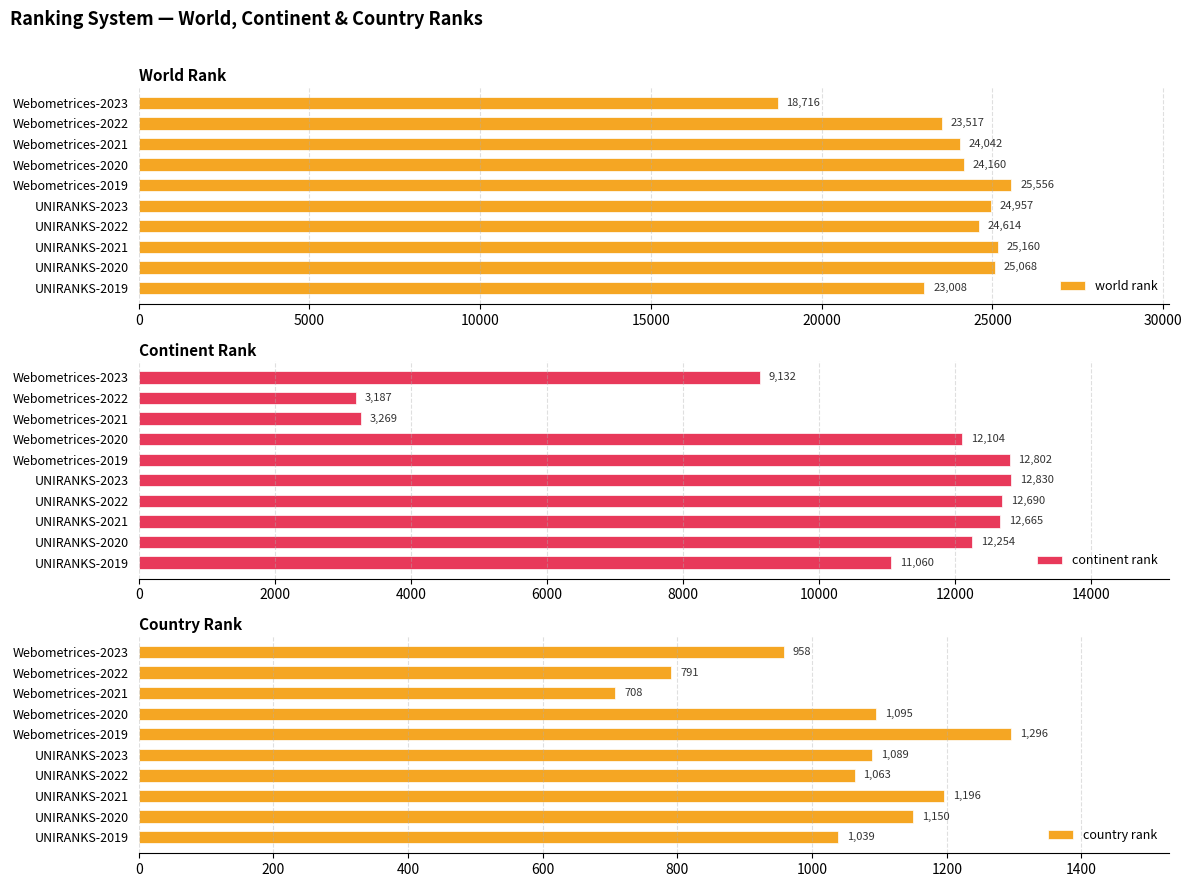

Where is world rank nearest to the value 22136?

UNIRANKS-2019